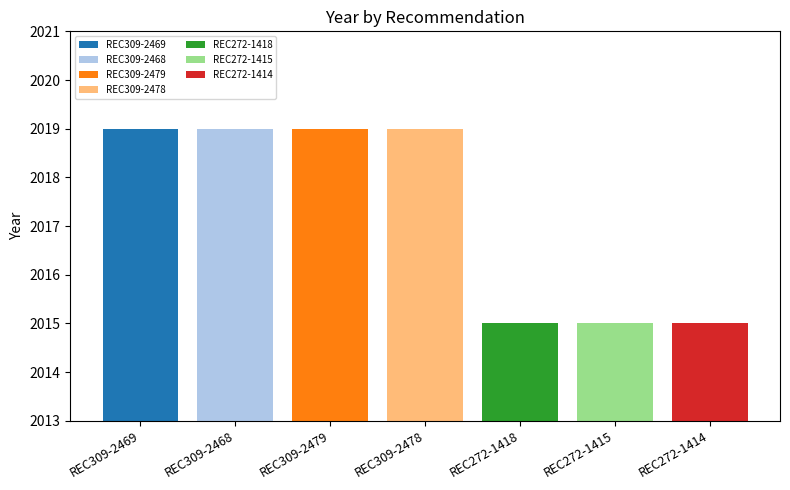

Which series has the widest spread of values?

REC309-2469